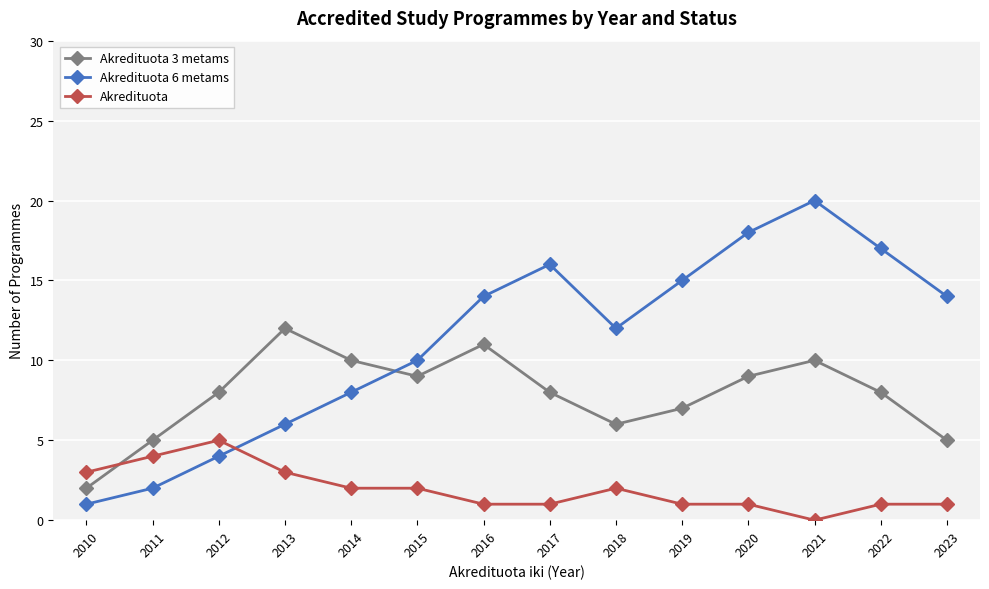

Does the chart display data point markers on the line(s)?

Yes